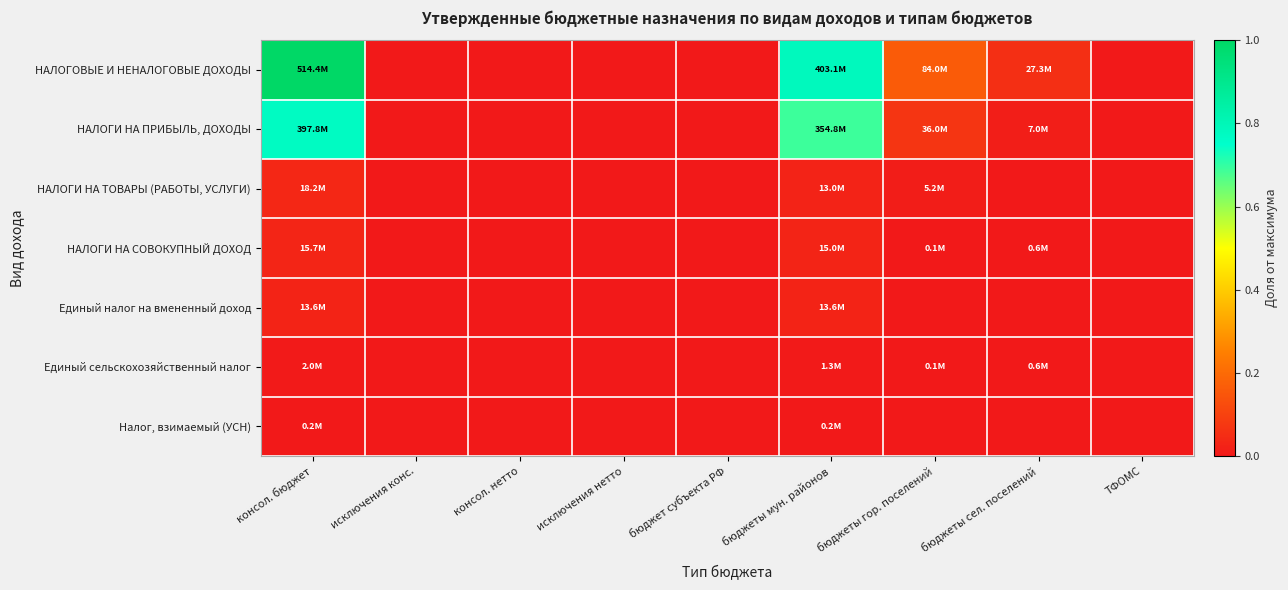

Which series has the widest spread of values?

НАЛОГОВЫЕ И НЕНАЛОГОВЫЕ ДОХОДЫ